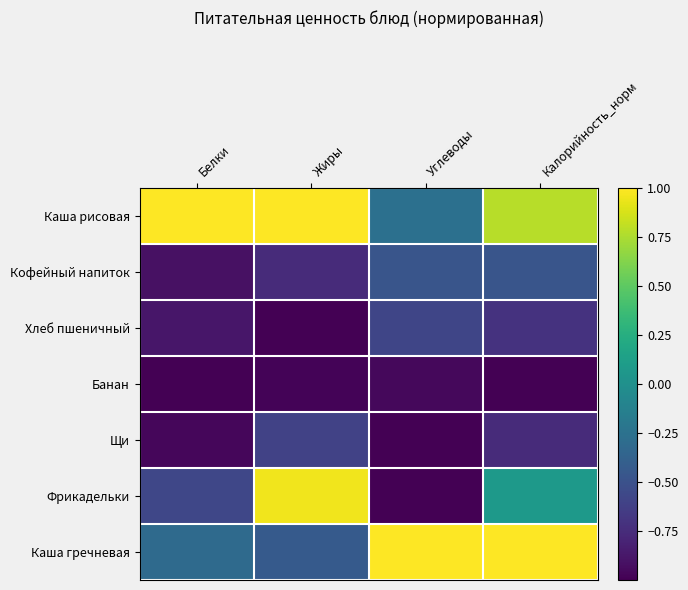

At which category is the sum across all series the highest?

Калорийность_норм